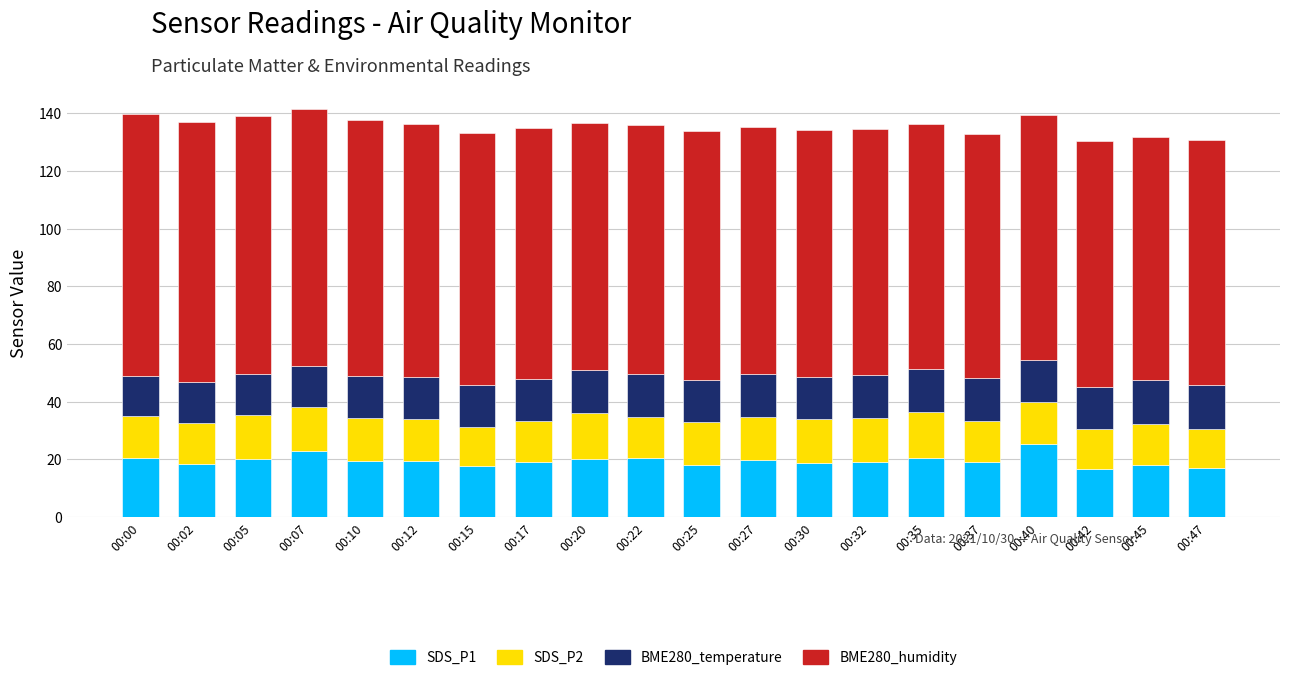

What is the lowest value of the SDS_P1 series?

16.8